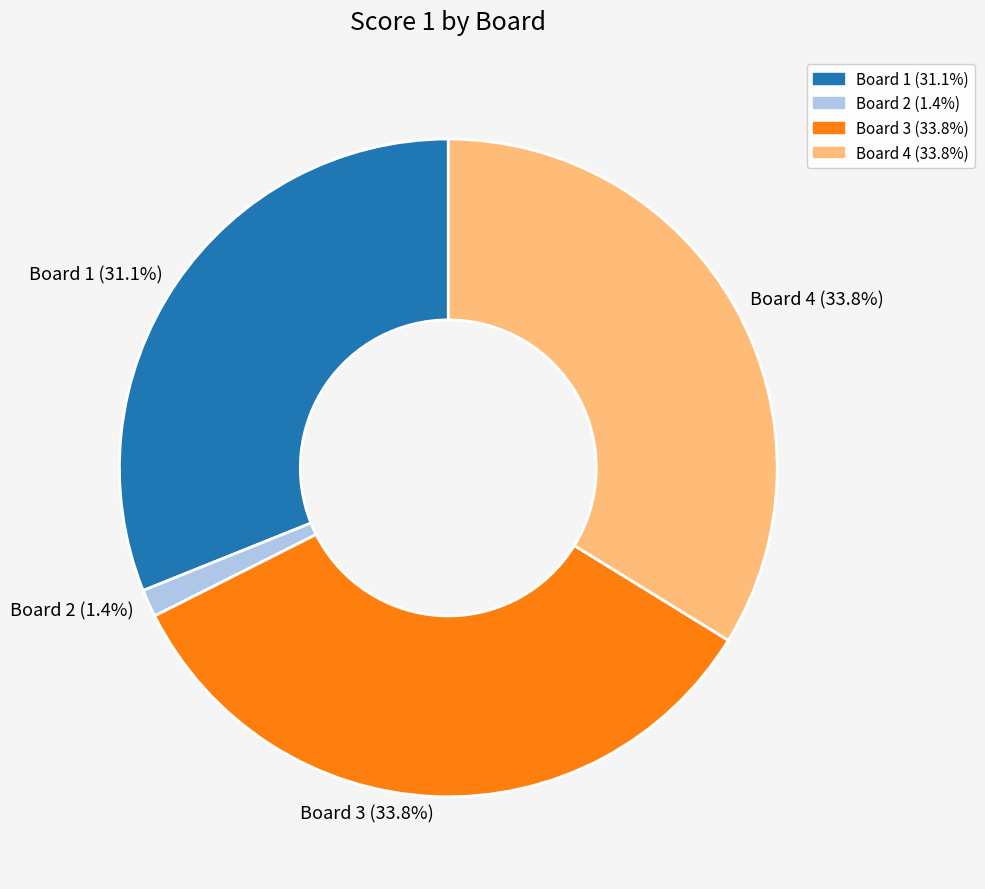

Between Board 4 (33.8%) and Board 2 (1.4%), which is larger?

Board 4 (33.8%)